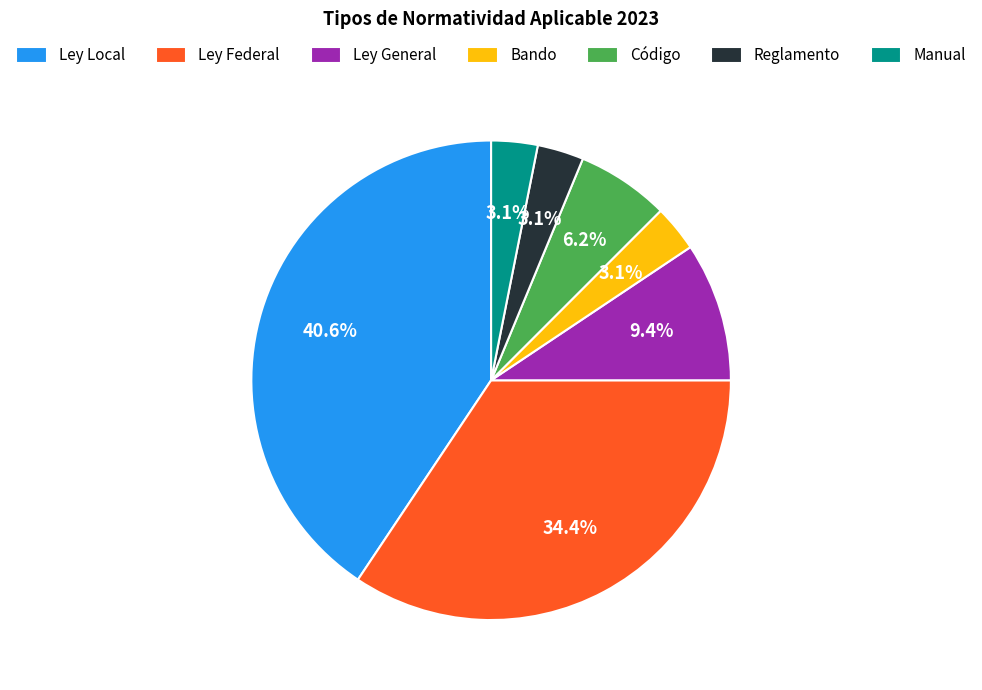

What percentage is the Ley Local slice, to the nearest percent?

41%